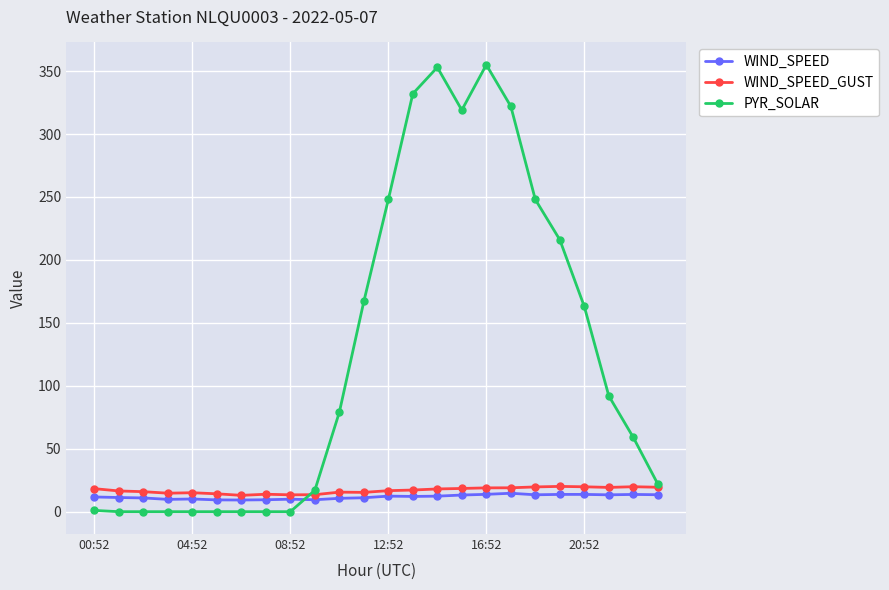

What is the value of the PYR_SOLAR point at the 10th from the left?

17.0